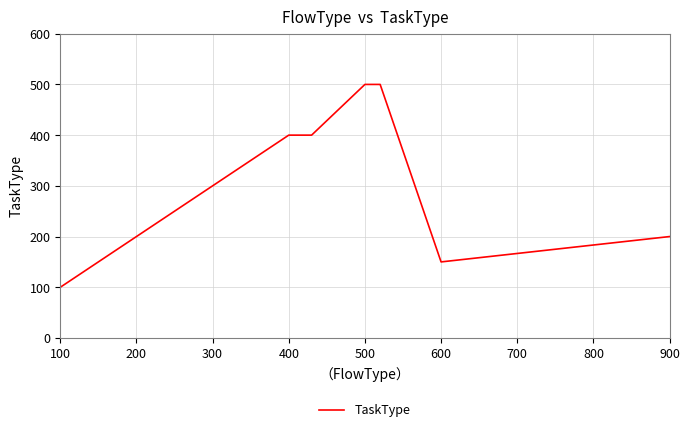

What is the minimum value shown in the chart?

100